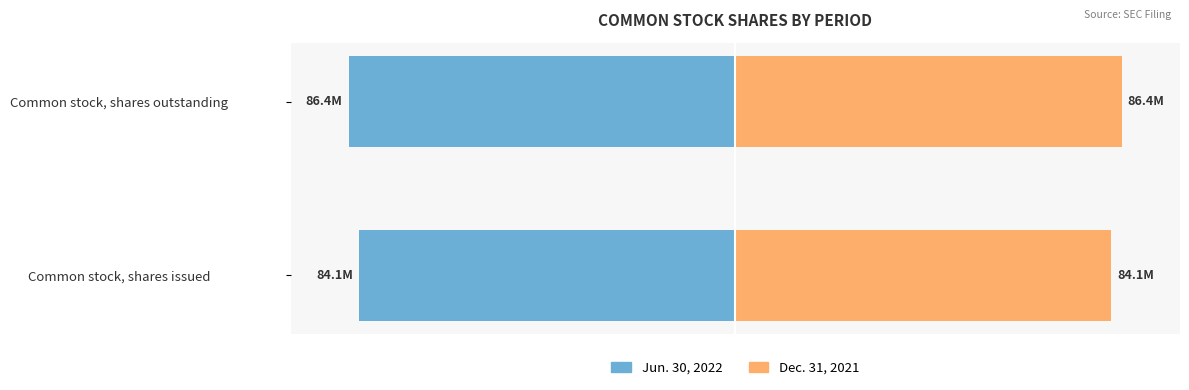

Reading right to left, transcribe all the data shown in this chart.

Jun. 30, 2022: -100.0	-97.3
Dec. 31, 2021: 100.0	97.3